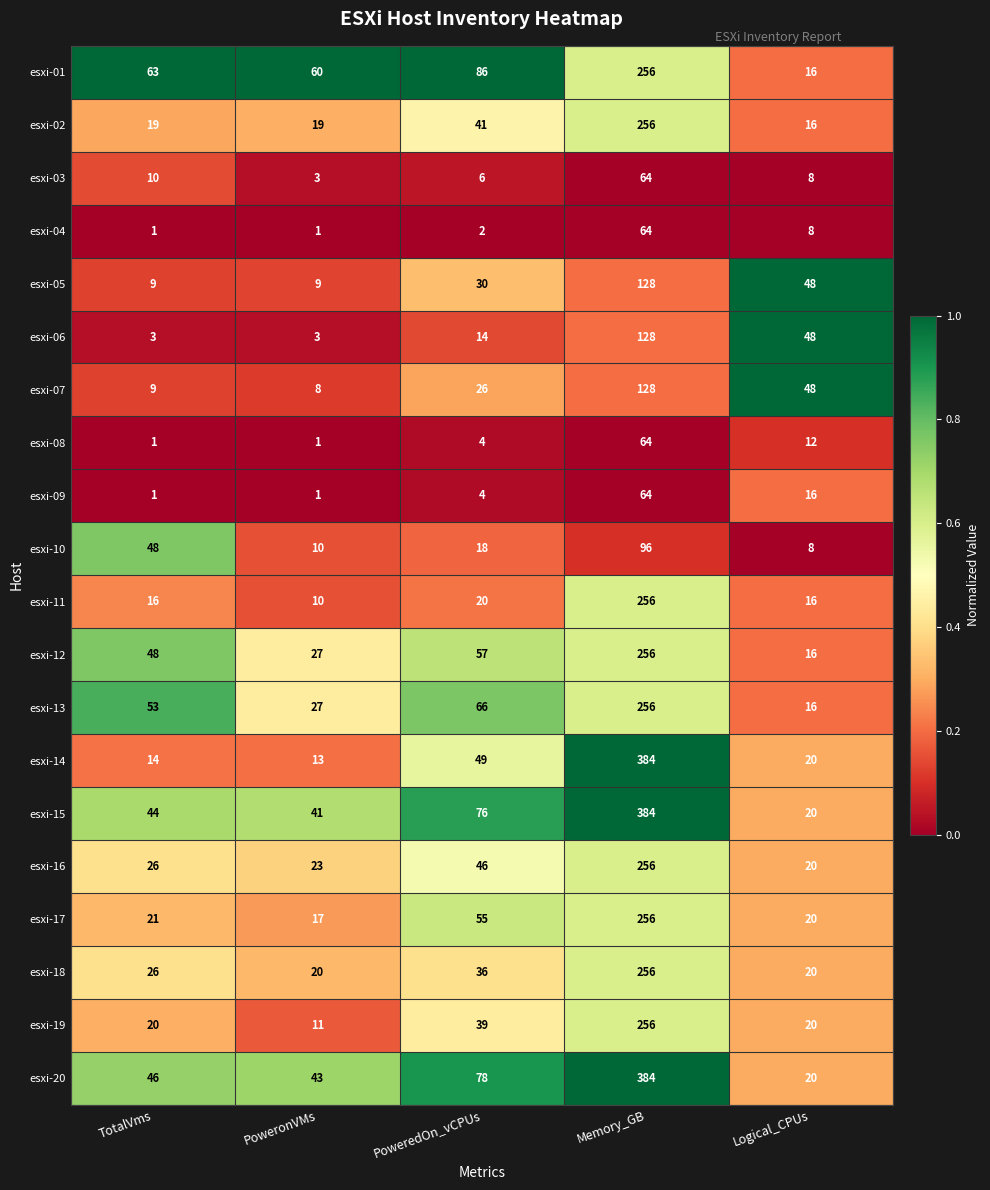

What is the average value of the esxi-12 series?

81